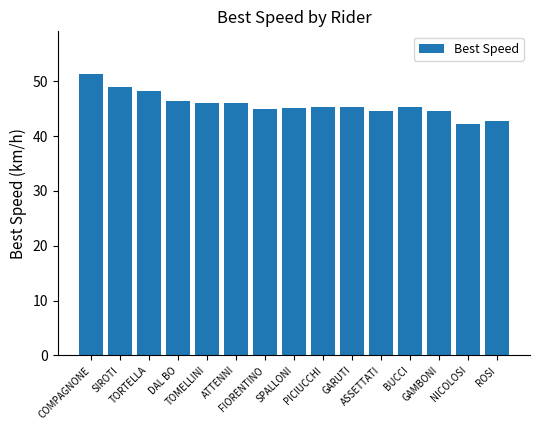

What is the greatest value displayed?

51.4